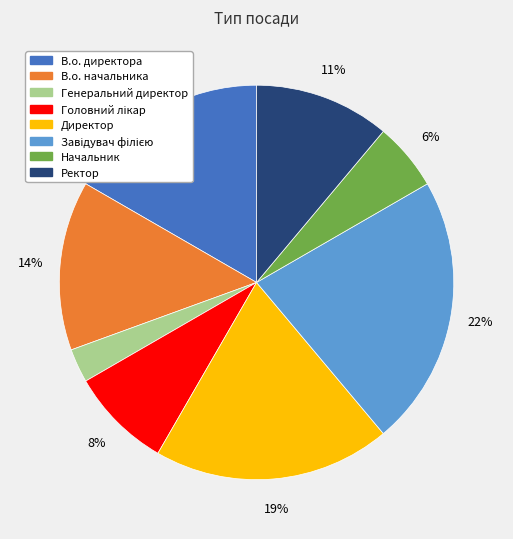

Is there a majority slice in this chart?

No